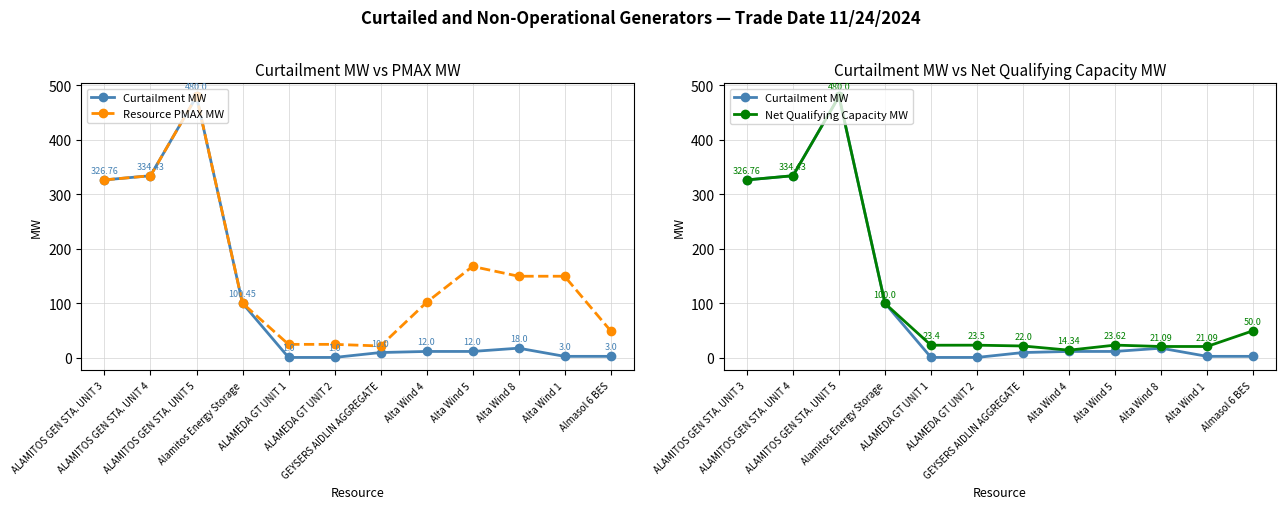

Rank the series by their maximum value, from highest to lowest.

Curtailment MW, Resource PMAX MW, Net Qualifying Capacity MW